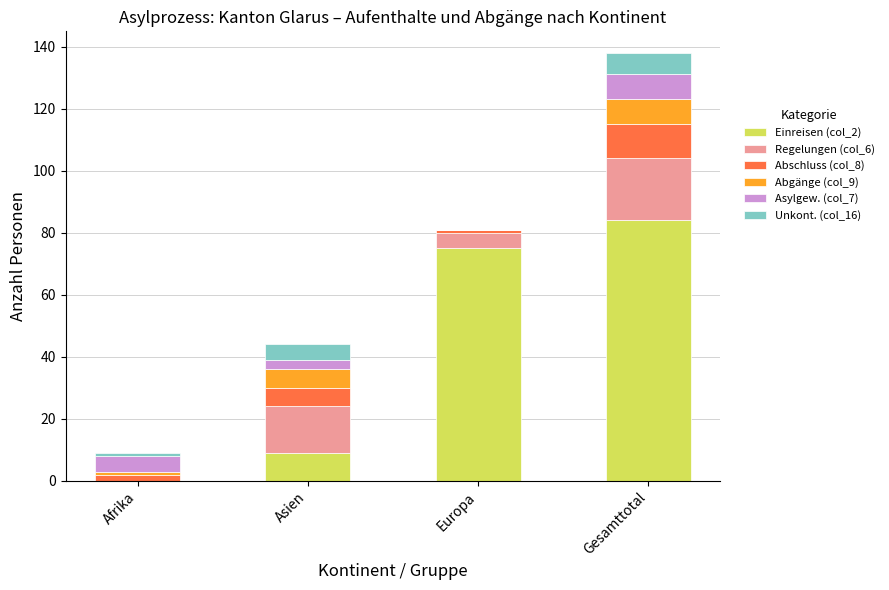

At which category is the sum across all series the highest?

Gesamttotal